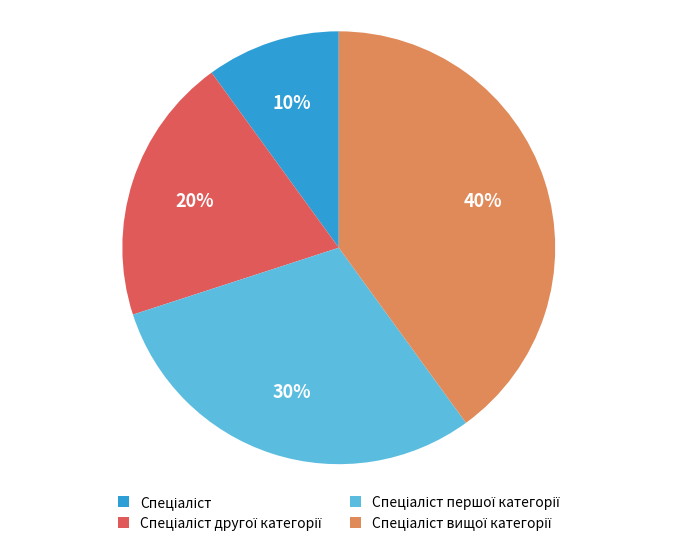

How many slices are in this pie chart?

4